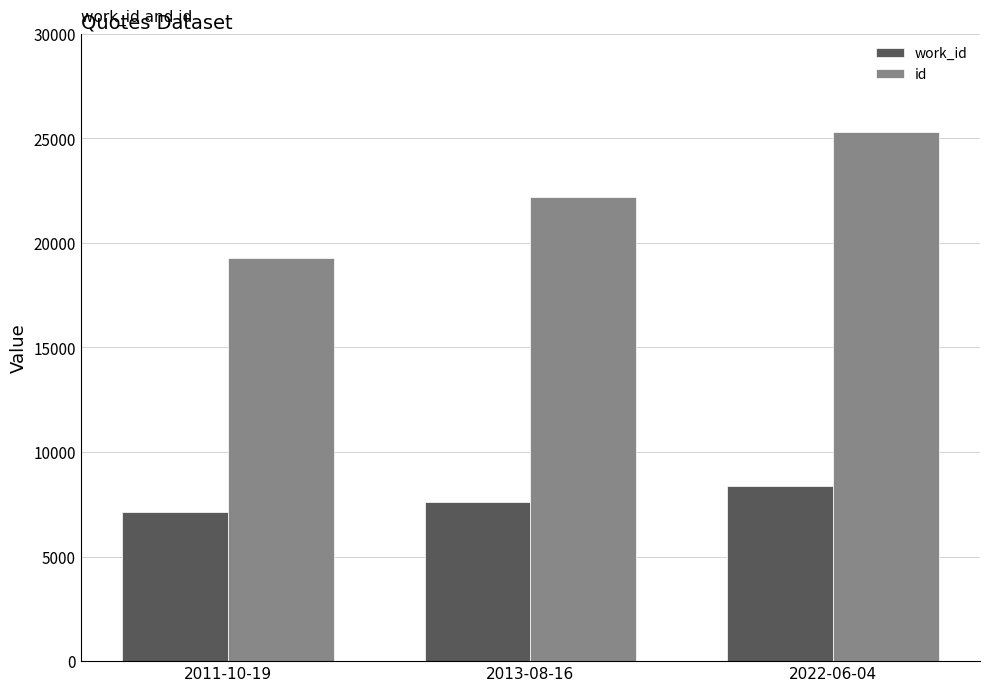

What is the average value of the id series?

22263